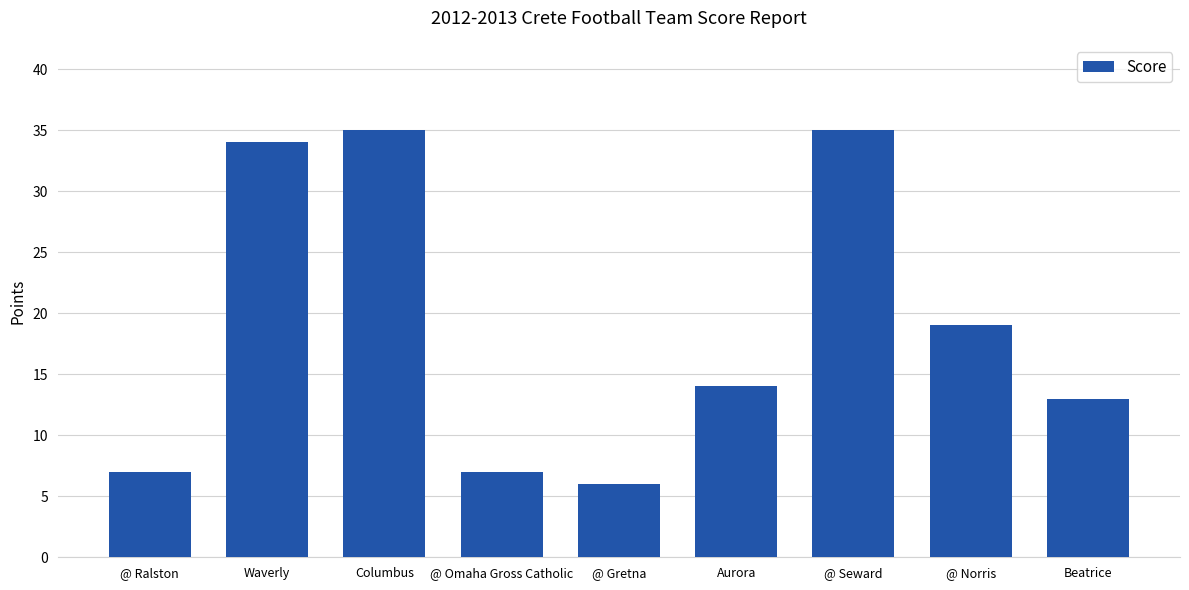

Reading left to right, what are all the values shown in this chart?

@ Ralston=7	Waverly=34	Columbus=35	@ Omaha Gross Catholic=7	@ Gretna=6	Aurora=14	@ Seward=35	@ Norris=19	Beatrice=13